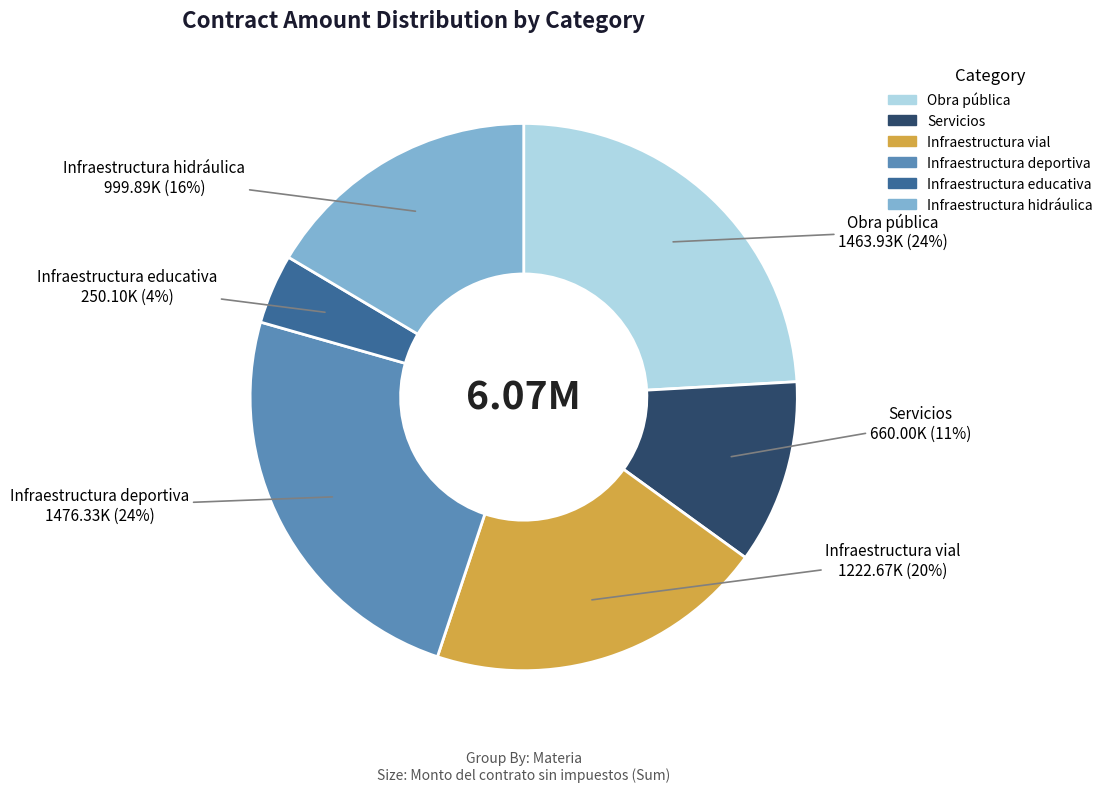

Which has a higher value, Obra pública or Servicios?

Obra pública